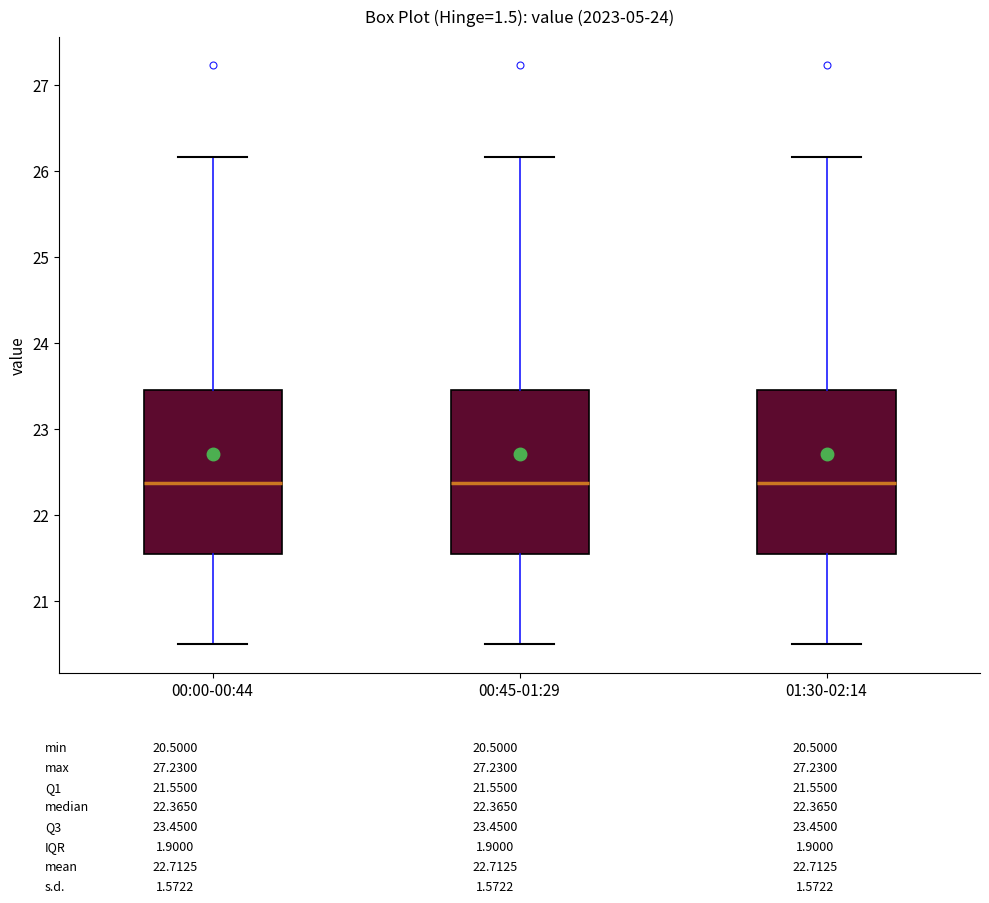

Reading left to right, transcribe this box plot: for each box, give where its median line is, the range the box spans, and where its two whiskers end, as read against the y-axis. The values are not printed on the chart, so give them approximately, as read against the axis.

00:00-00:44: median 22.4, box 21.6 to 23.5, whiskers 20.5 to 26.2
00:45-01:29: median 22.4, box 21.6 to 23.5, whiskers 20.5 to 26.2
01:30-02:14: median 22.4, box 21.6 to 23.5, whiskers 20.5 to 26.2